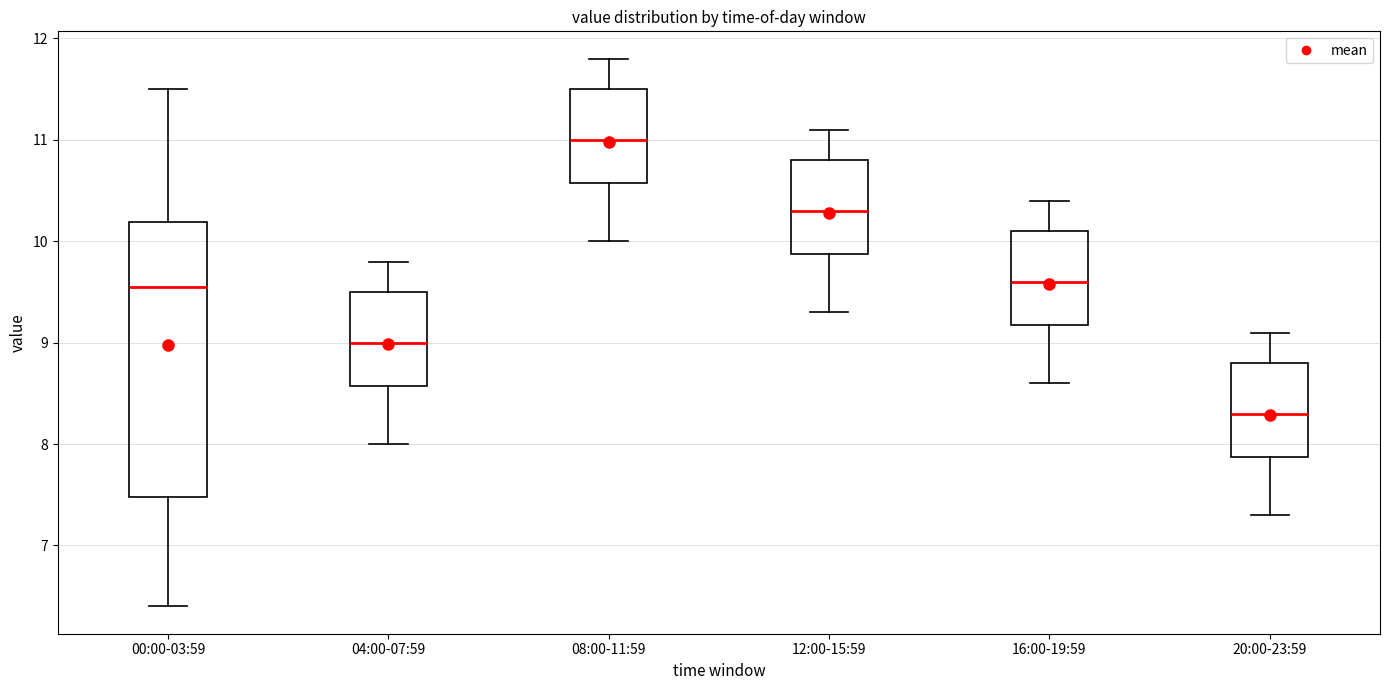

Which box has the highest median line?

08:00-11:59